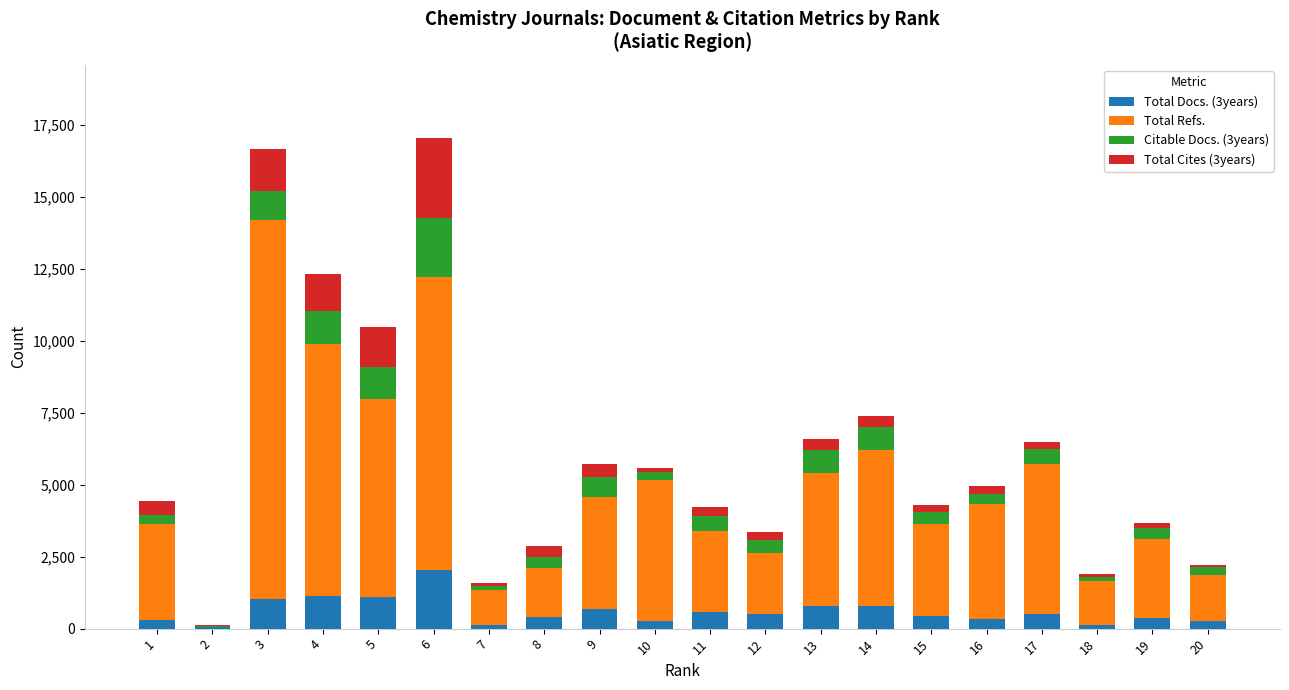

The value of Total Docs. (3years) at 15 is 427. True or false?

True